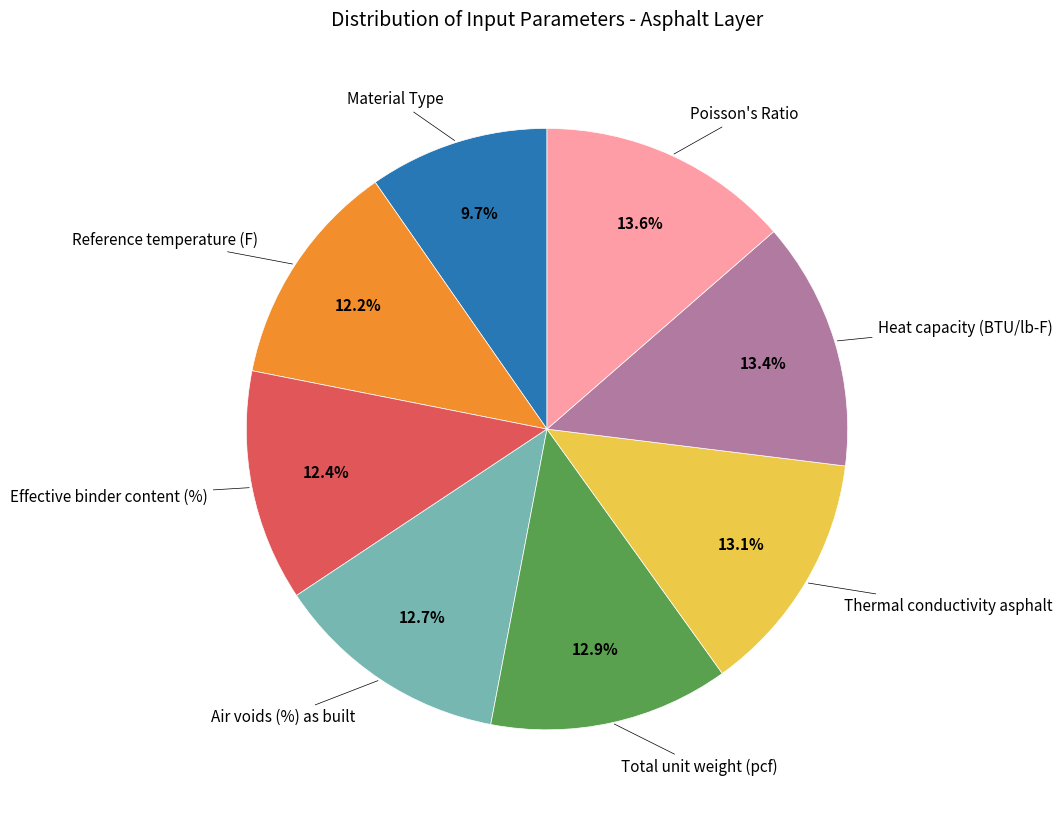

Is there a majority slice in this chart?

No